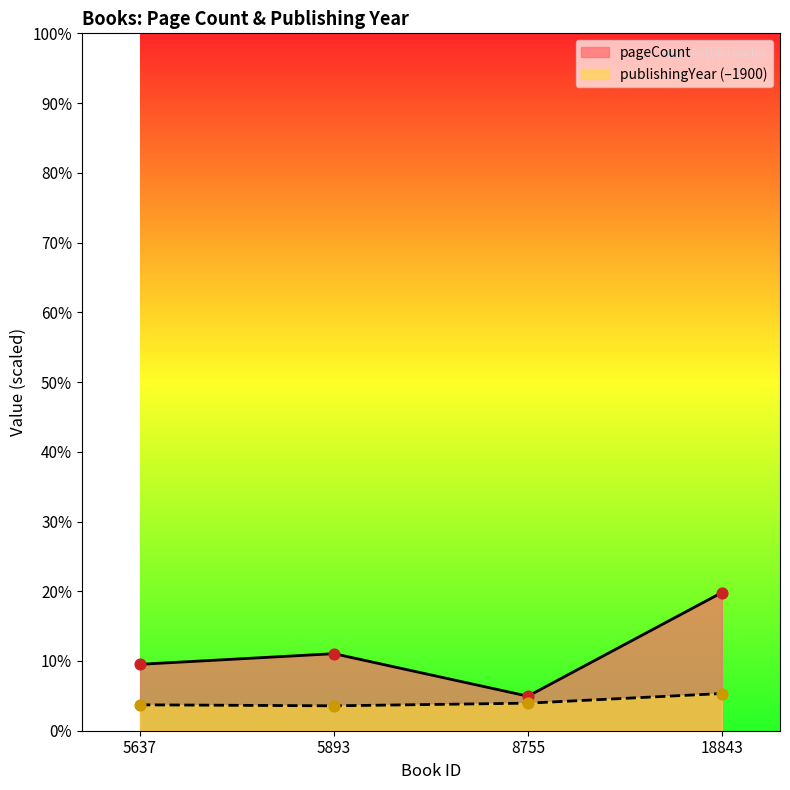

At which category is the sum across all series the highest?

18843